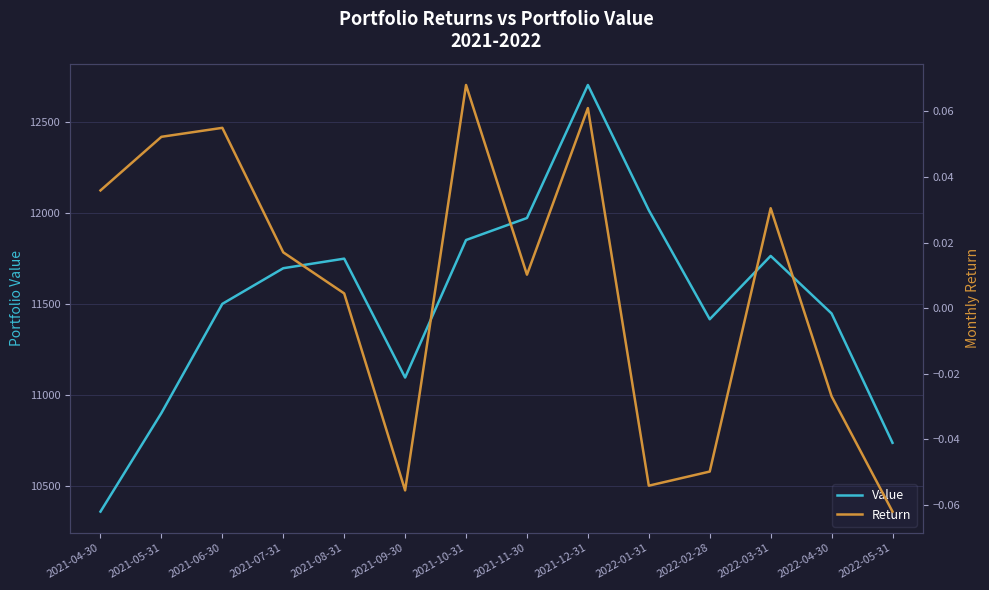

Rank the series by their maximum value, from lowest to highest.

Return, Value